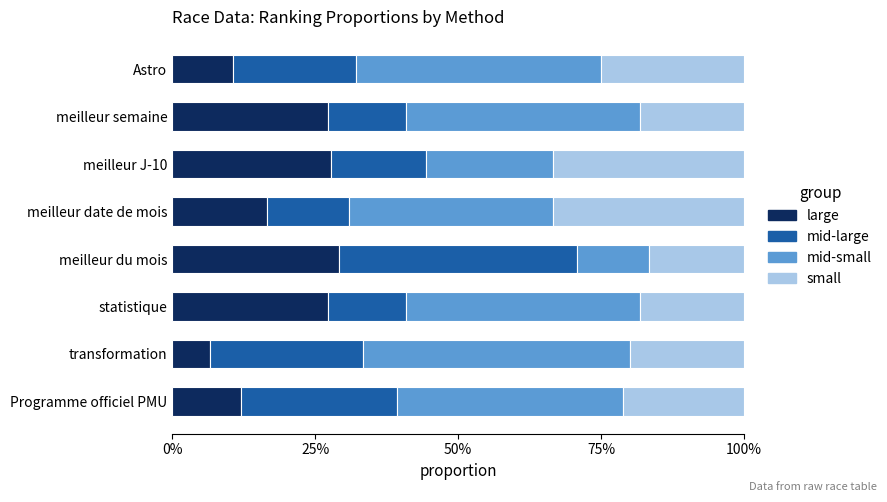

Which series has the largest range (max minus min)?

mid-small